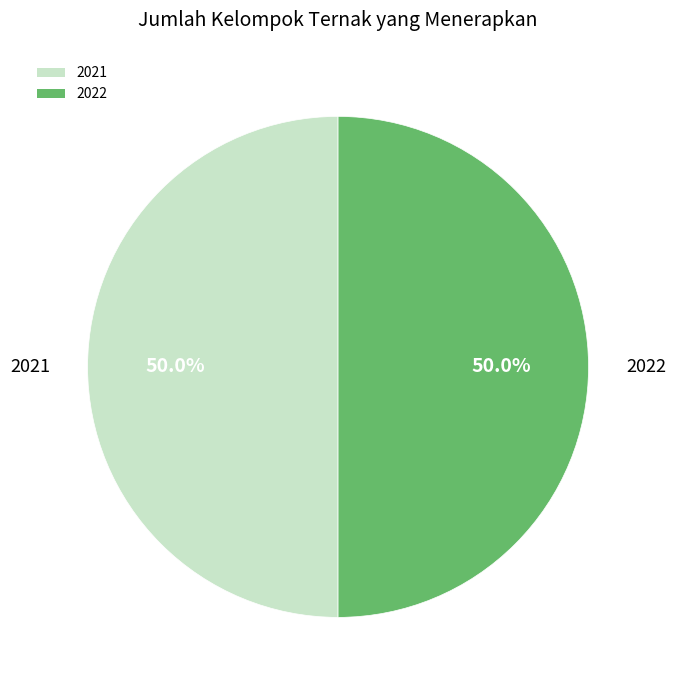

To the nearest percent, what is the combined percentage of 2021 and 2022?

100%